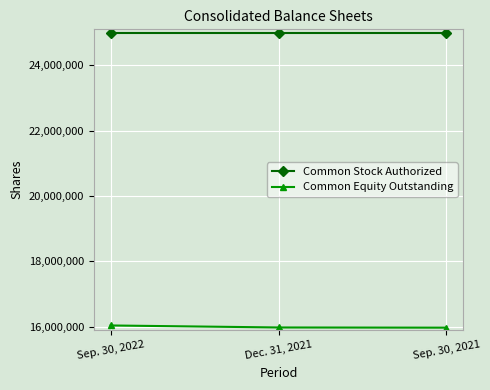

What is the sum of the Common Equity Outstanding values at Sep. 30, 2021 and Sep. 30, 2022?

32011103